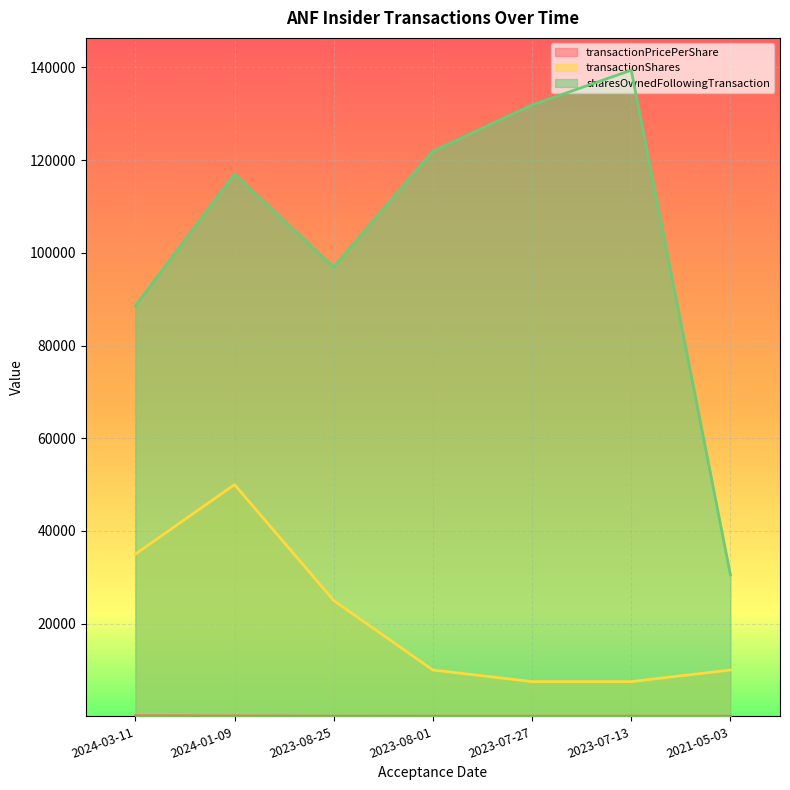

List the labels in order of transactionShares value, largest first.

2024-01-09, 2024-03-11, 2023-08-25, 2023-08-01, 2021-05-03, 2023-07-27, 2023-07-13